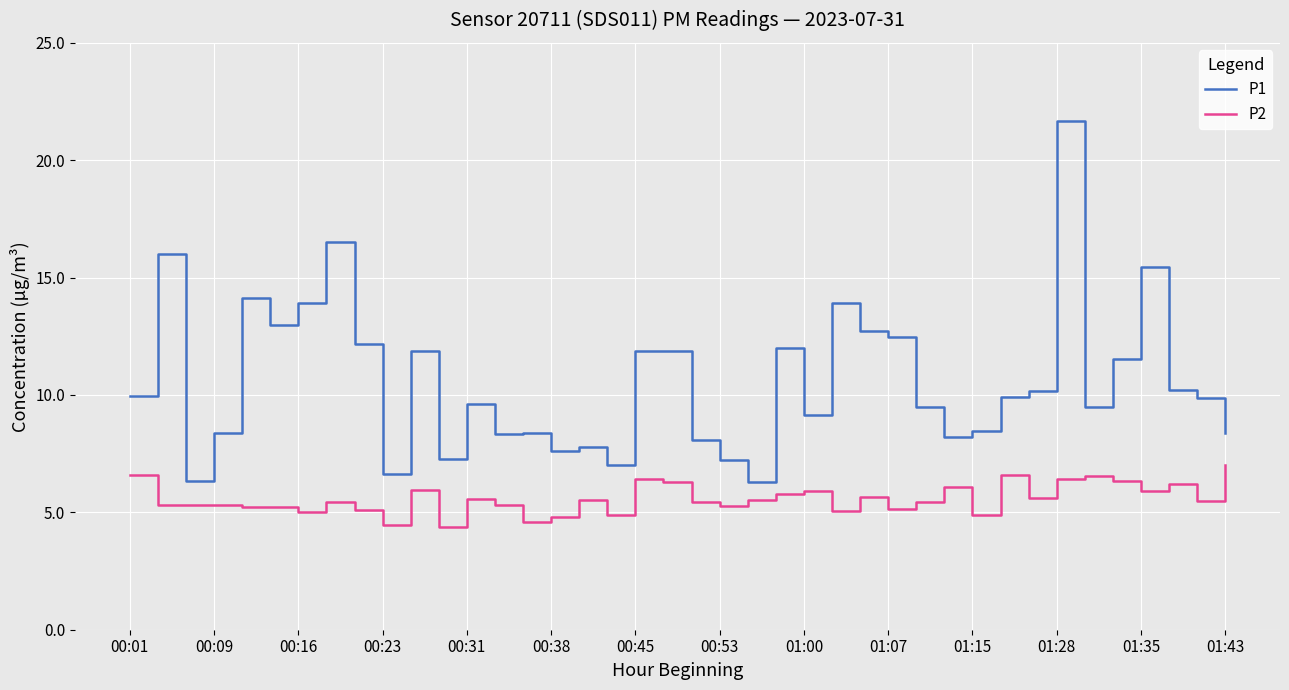

What are all the series names shown in the legend?

P1, P2